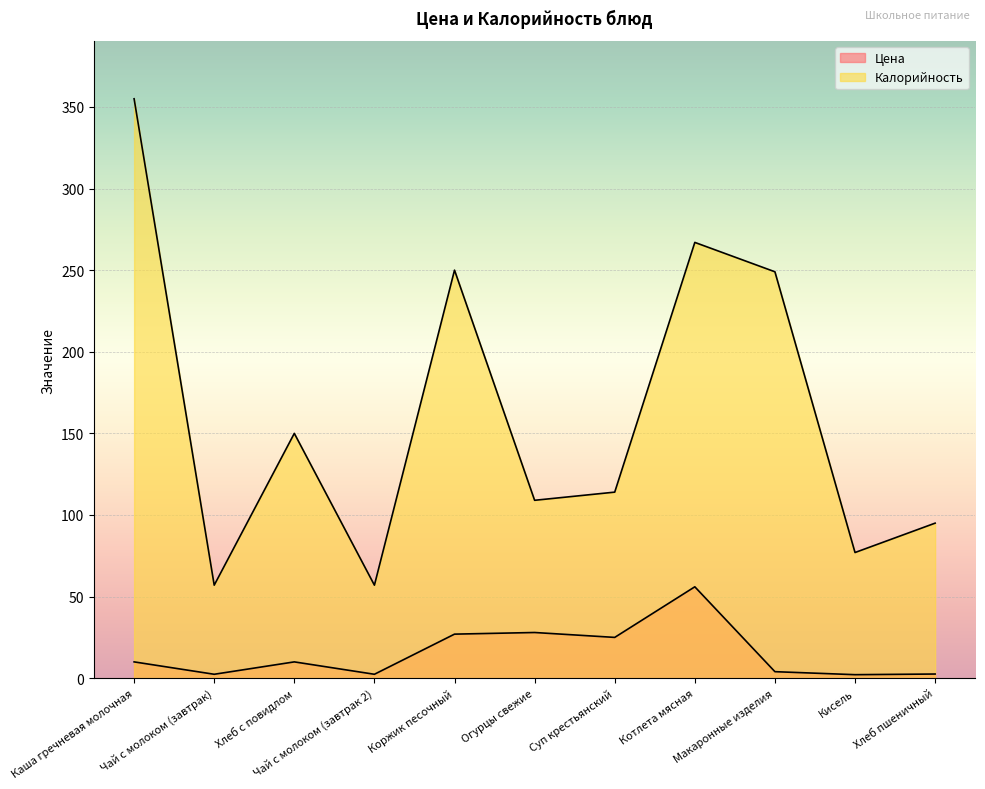

True or false: Калорийность and Цена intersect in this chart.

False